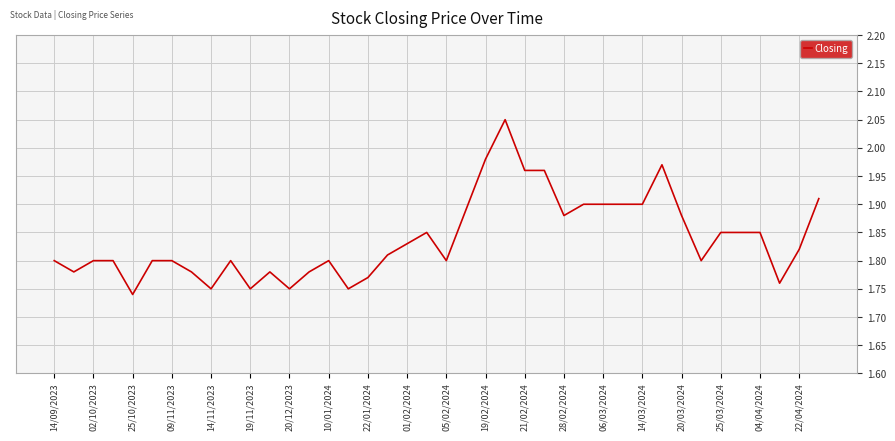

Reading left to right, extract all data points from this chart.

1.8	1.8	1.8	1.8	1.7	1.8	1.8	1.8	1.8	1.8	1.8	1.8	1.8	1.8	1.8	1.8	1.8	1.8	1.8	1.9	1.8	1.9	2.0	2.0	2.0	2.0	1.9	1.9	1.9	1.9	1.9	2.0	1.9	1.8	1.9	1.9	1.9	1.8	1.8	1.9